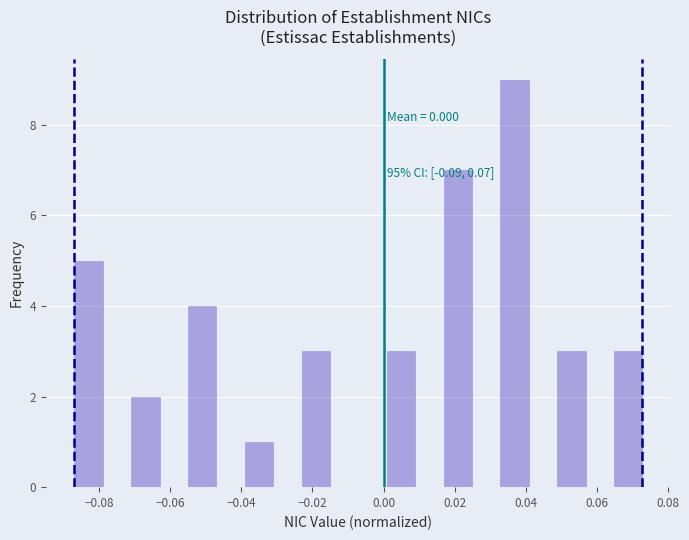

Around what value on the x-axis is the tallest bar? Give the approximate position of its centre, as read against the axis.

0.036